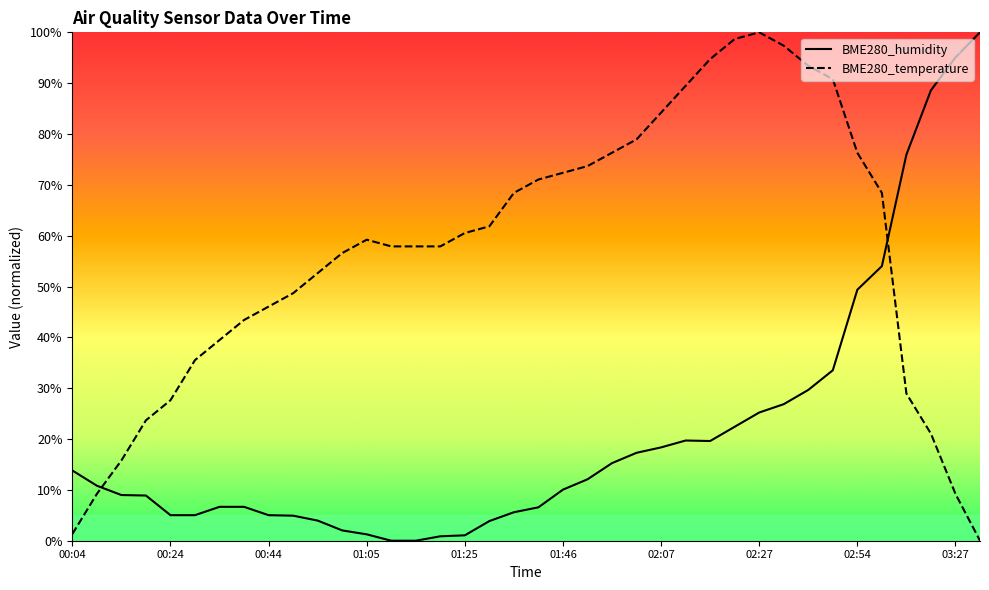

What is the highest value of the BME280_temperature series?

100.0